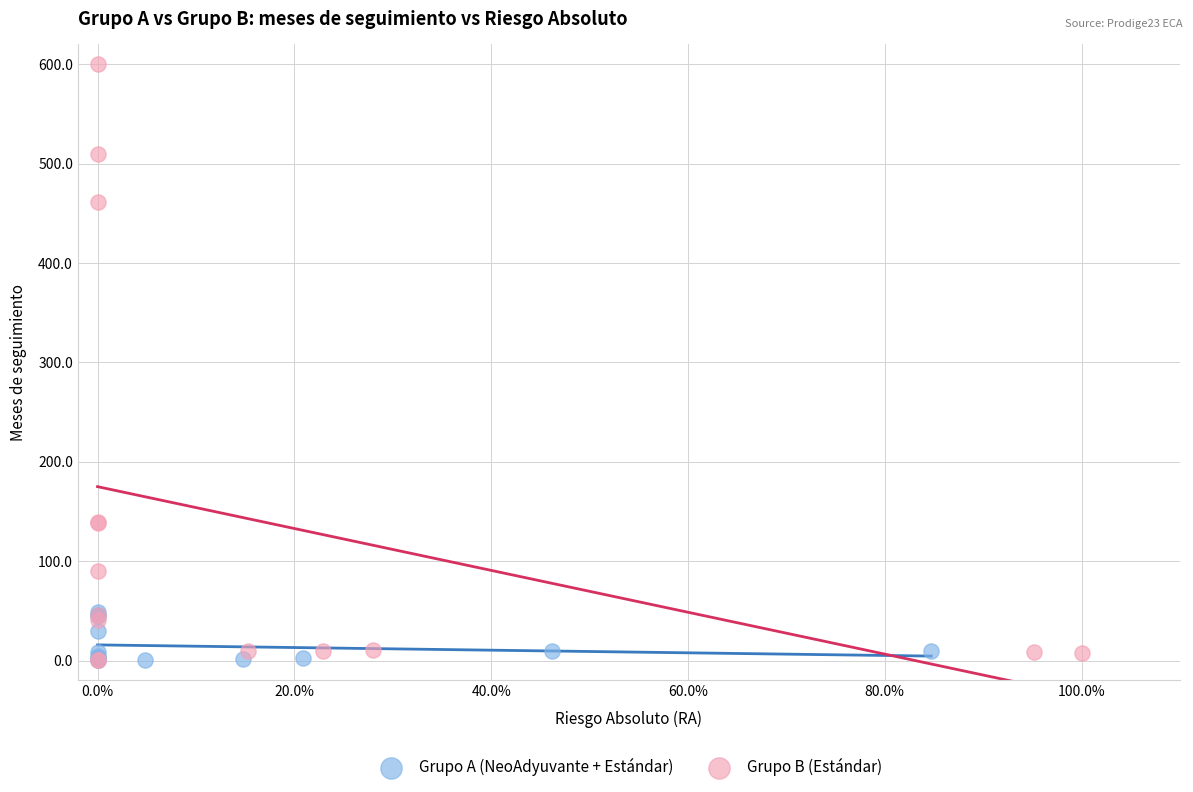

Which series has the widest spread of Y values?

Grupo B (Estándar)